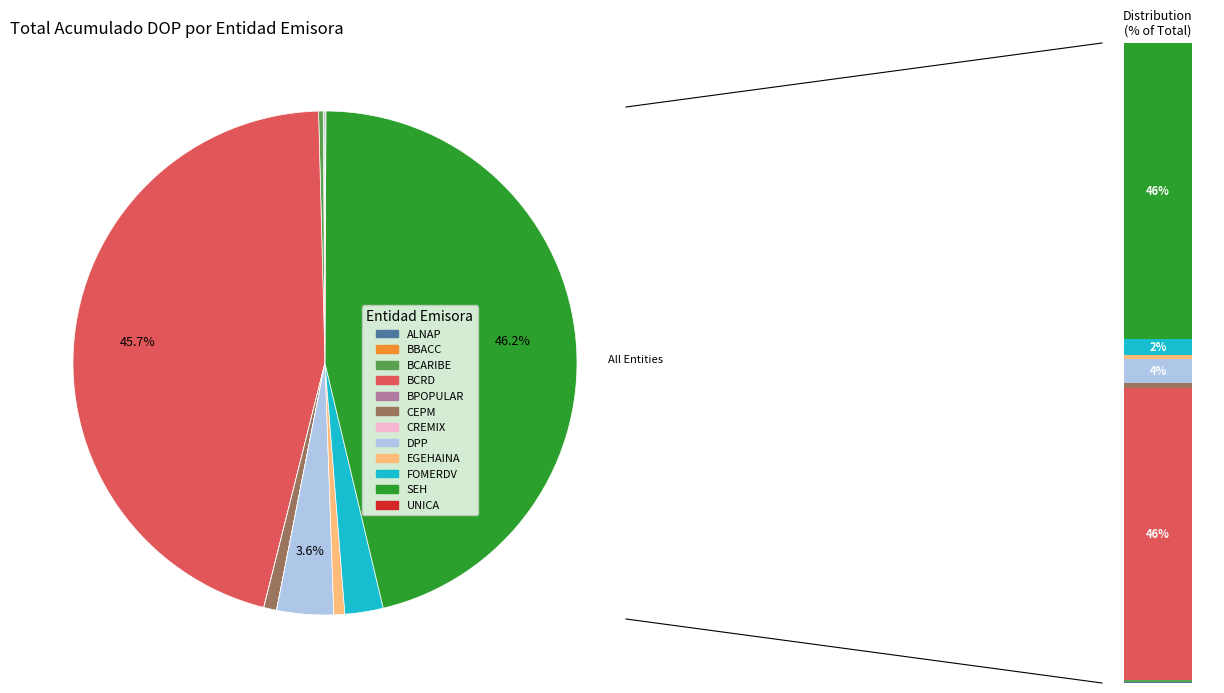

To the nearest percent, what is the difference between the CREMIX and DPP slice percentages?

4%